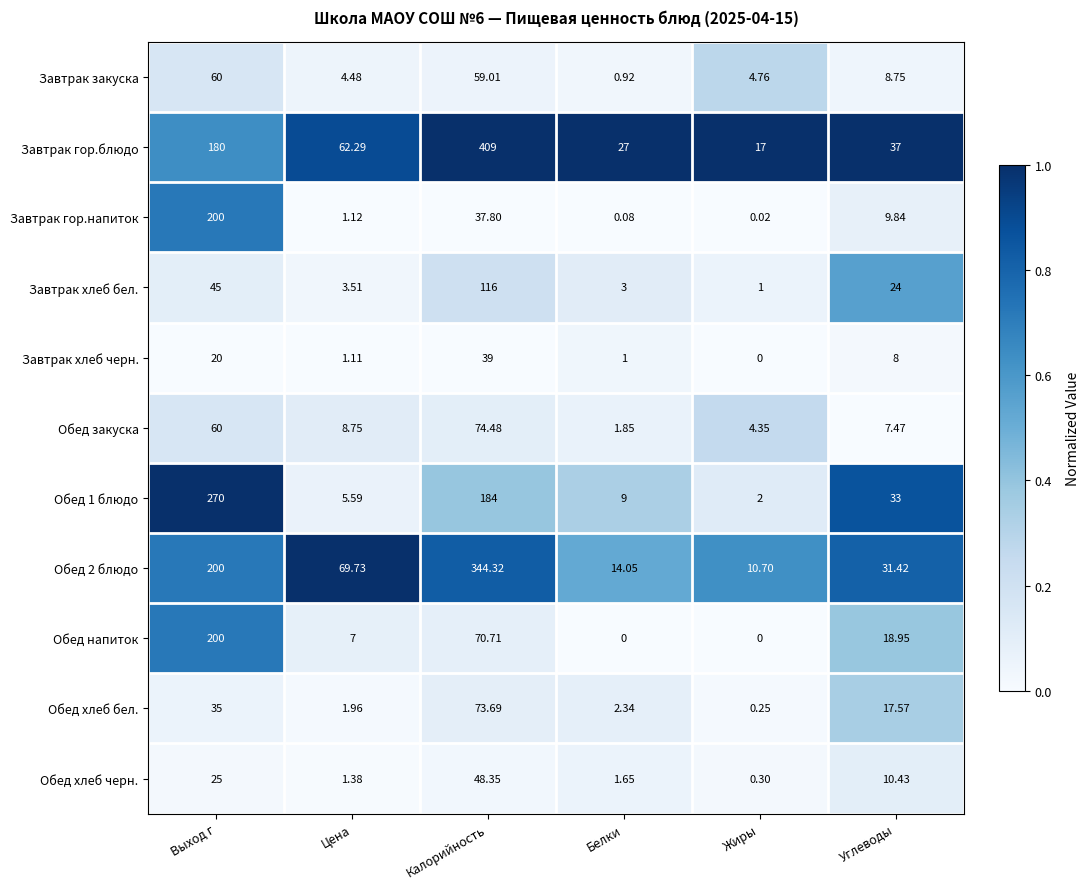

List the labels in order of Завтрак хлеб черн. value, smallest first.

Жиры, Белки, Цена, Углеводы, Выход г, Калорийность